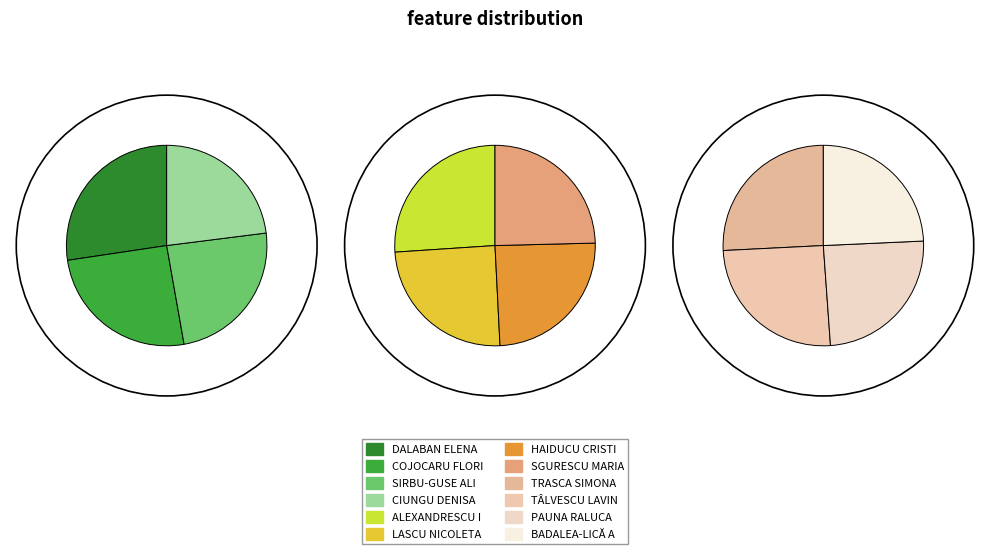

To the nearest percent, what is the difference between the largest and smallest slice percentages?

3%